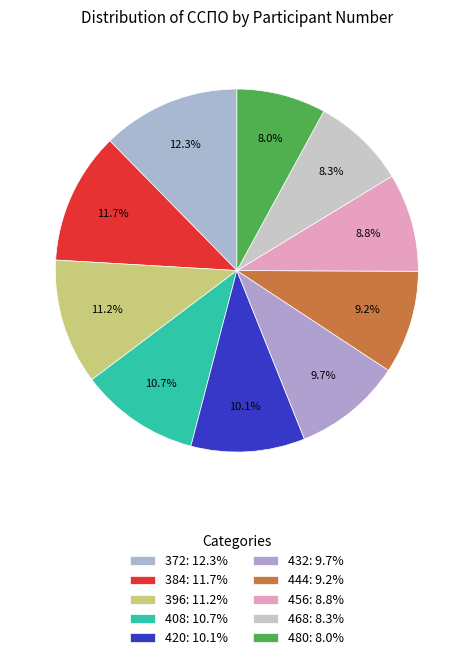

True or false: 372 accounts for 12% of the total.

True